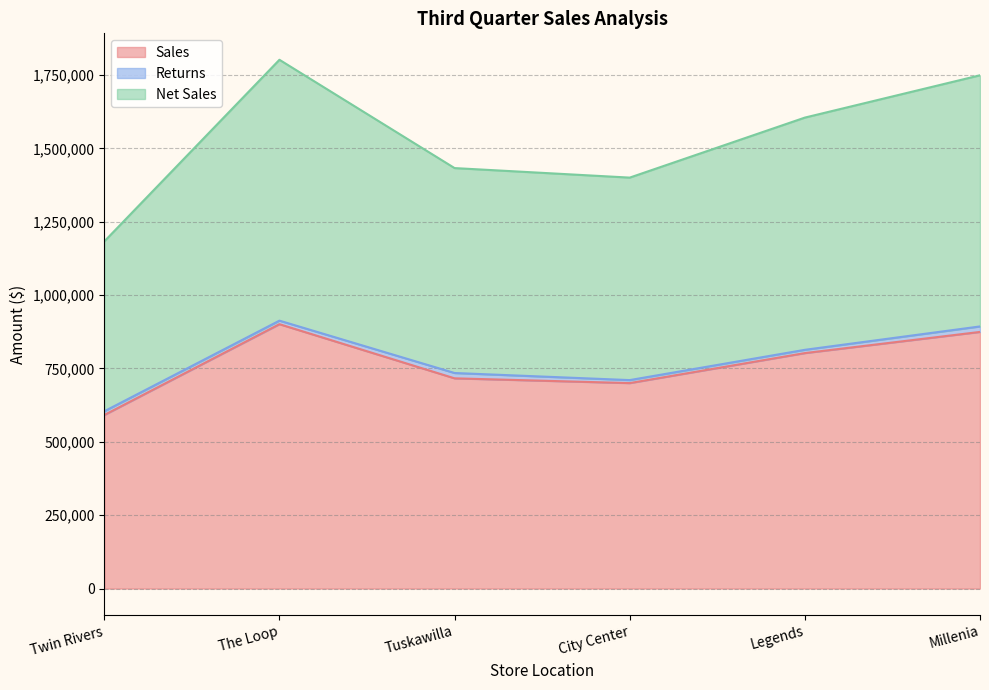

What is the total value across all series at Twin Rivers?

1183036